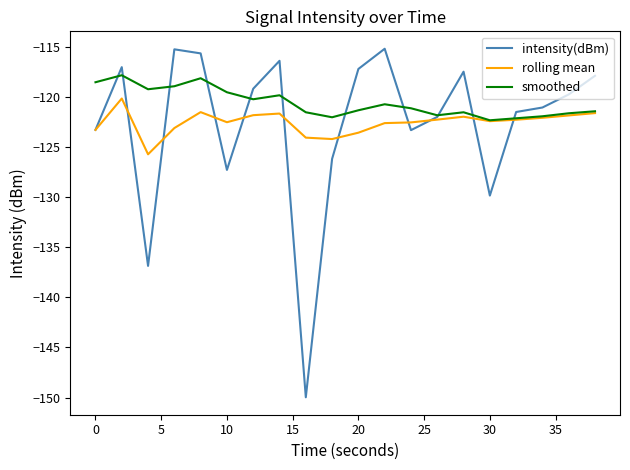

What is the highest value of the intensity(dBm) series?

-115.2